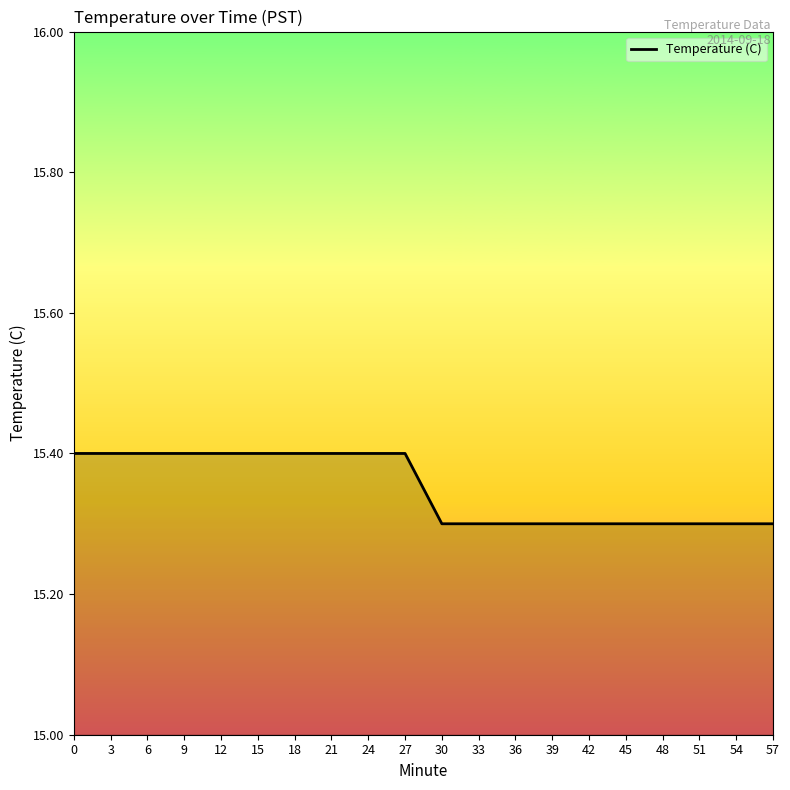

What is the maximum value shown in the chart?

15.4